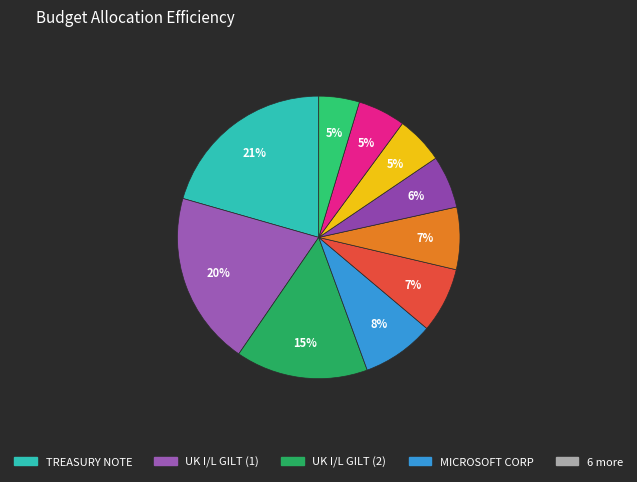

Rank the categories by value from highest to lowest.

TREASURY NOTE, UK I/L GILT (1), UK I/L GILT (2), MICROSOFT CORP, PINDUODUO ADR, SPDR S&P ETF TRUST, PETROLEO BRASILEIRO, SALESFORCE.COM INC, NETFLIX INC, TREASURY NOTE (2)